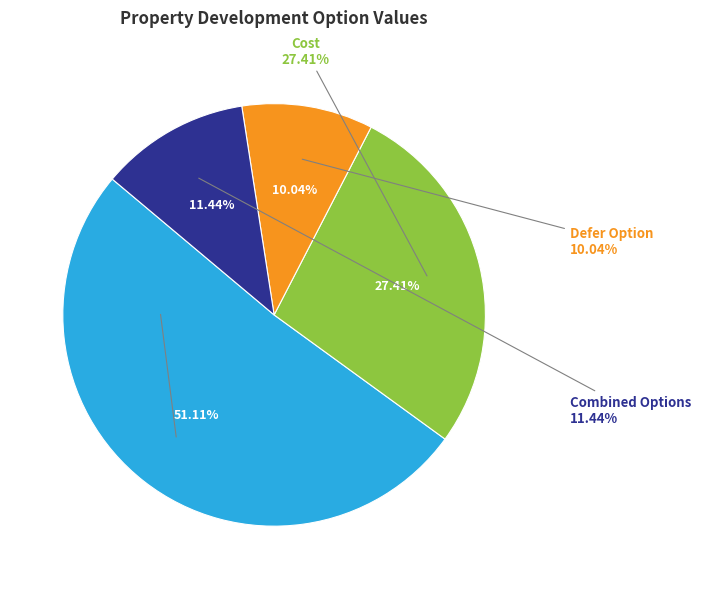

Which category has the biggest portion of the pie?

Development Values